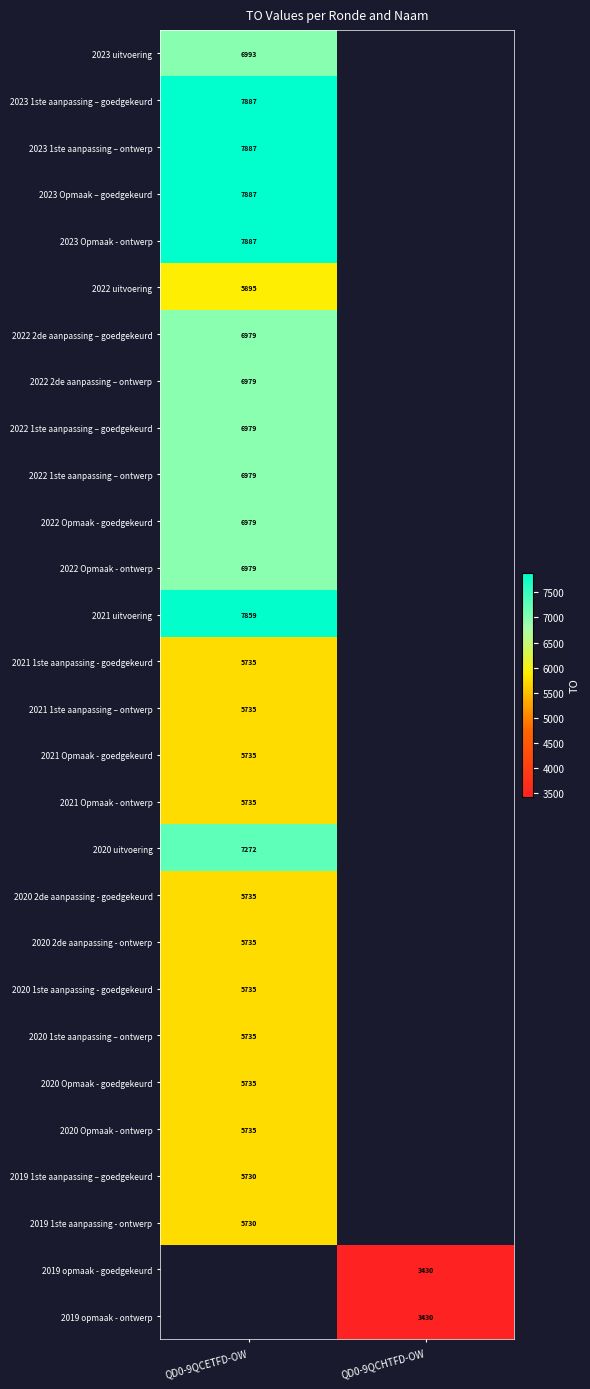

The value of 2022 1ste aanpassing – goedgekeurd at QD0-9QCETFD-OW is 6979. True or false?

True